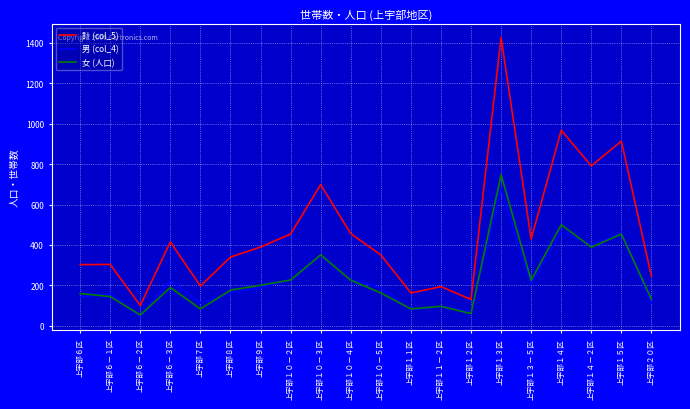

Is the value of 男 (col_4) at 上宇部１３－５区 greater than the value of 女 (人口) at 上宇部６－１区?

Yes